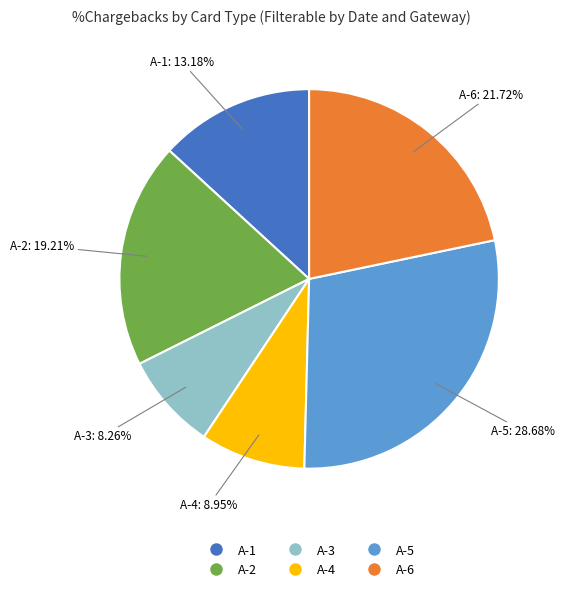

To the nearest percent, what is the combined percentage of A-3 and A-5?

37%